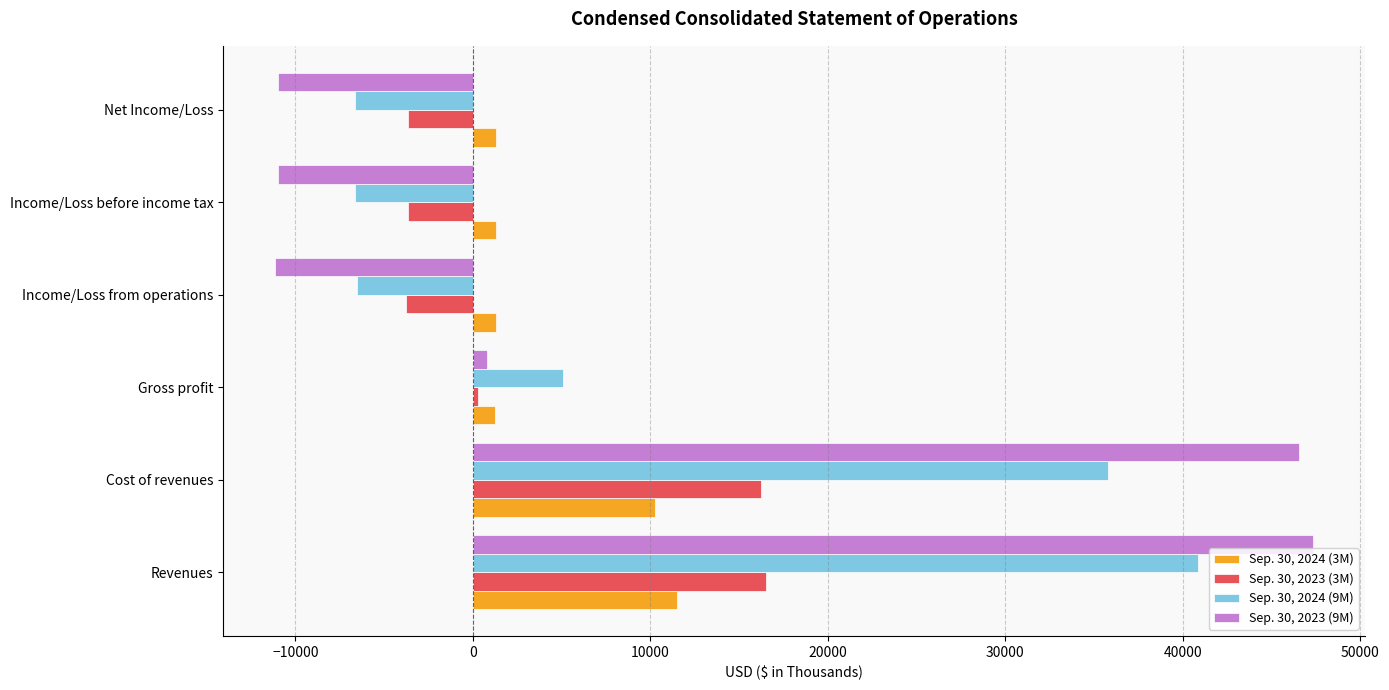

What is the sum of all Sep. 30, 2023 (3M) values?

21960